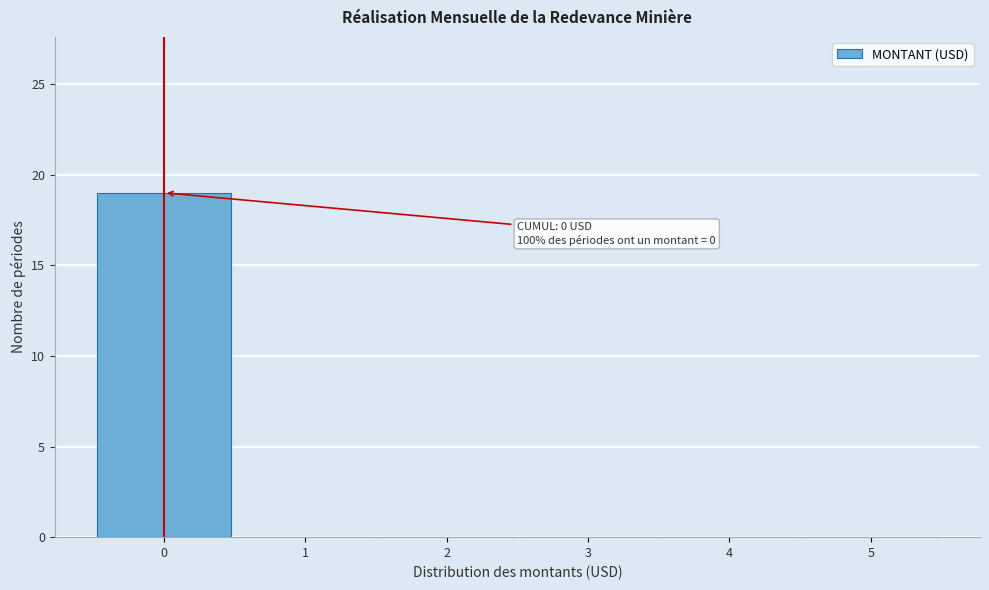

Reading left to right, extract all data points from this chart.

0=19	1=0	2=0	3=0	4=0	5=0